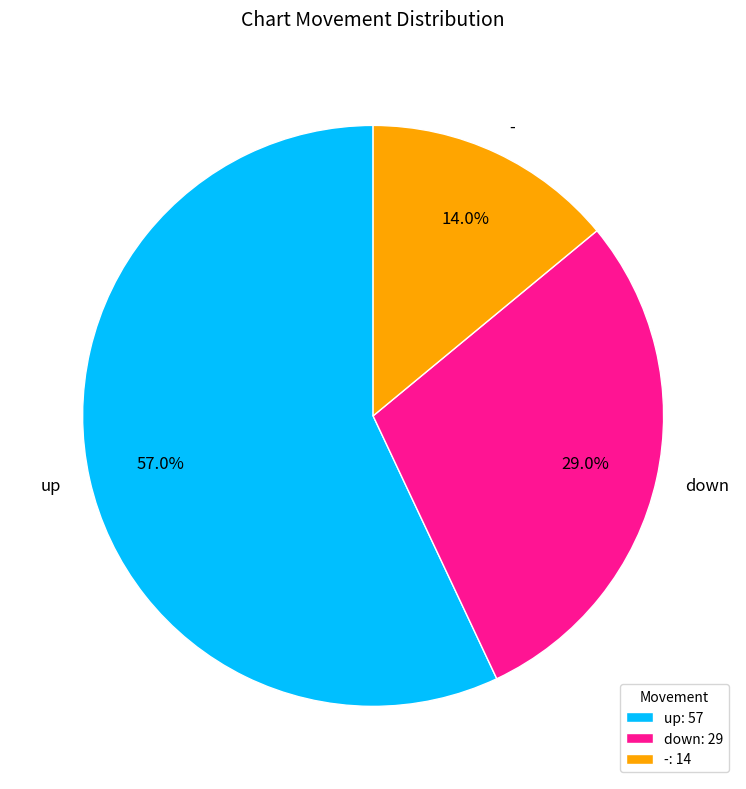

Is there any slice that represents more than half of the pie?

Yes